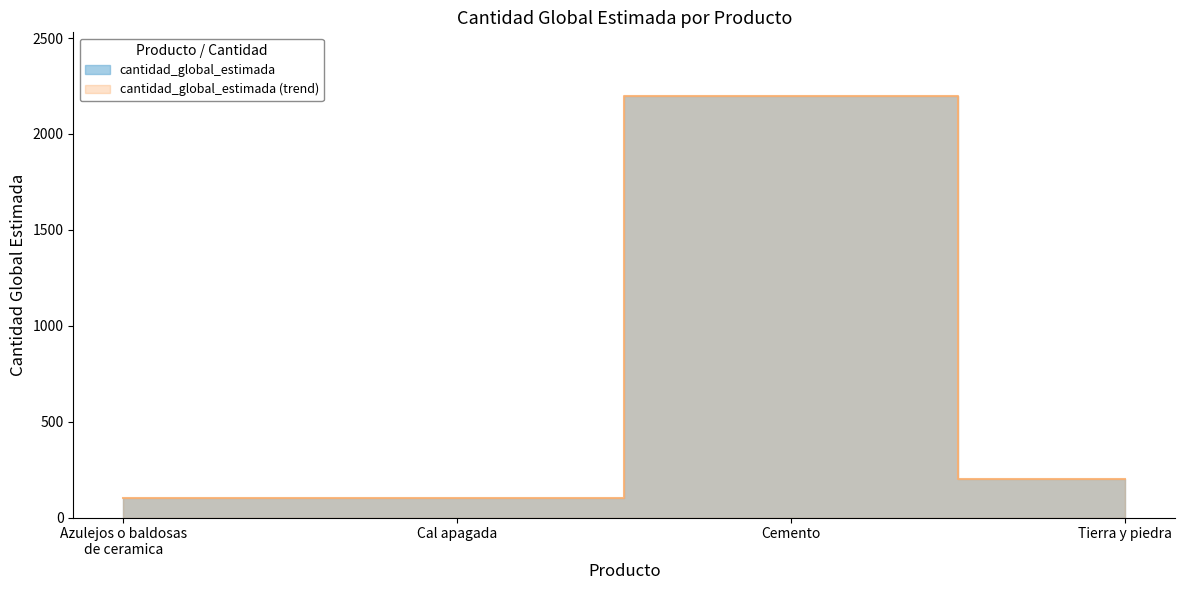

Does the chart have visible grid lines?

No